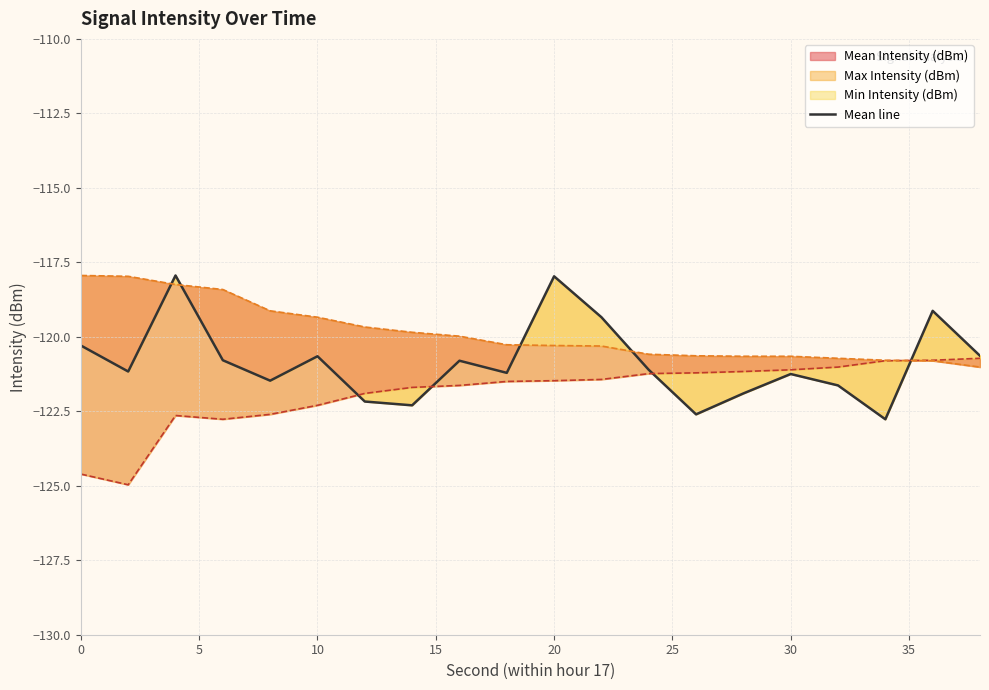

Reading left to right, list all the values displayed in this chart.

-120.3	-121.2	-117.9	-120.8	-121.5	-120.7	-122.2	-122.3	-120.8	-121.2	-118.0	-119.3	-121.1	-122.6	-121.9	-121.2	-121.6	-122.8	-119.1	-120.6